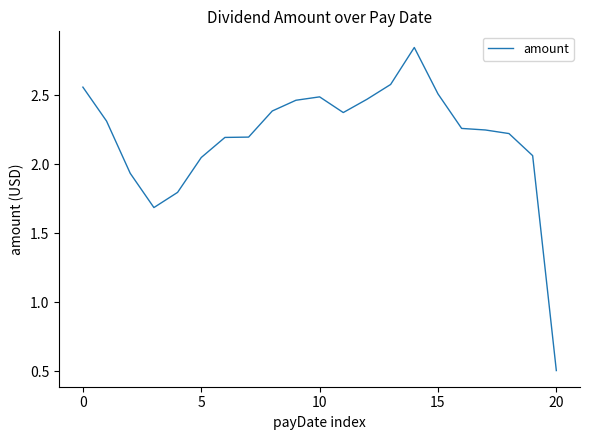

What is the minimum value shown in the chart?

0.5